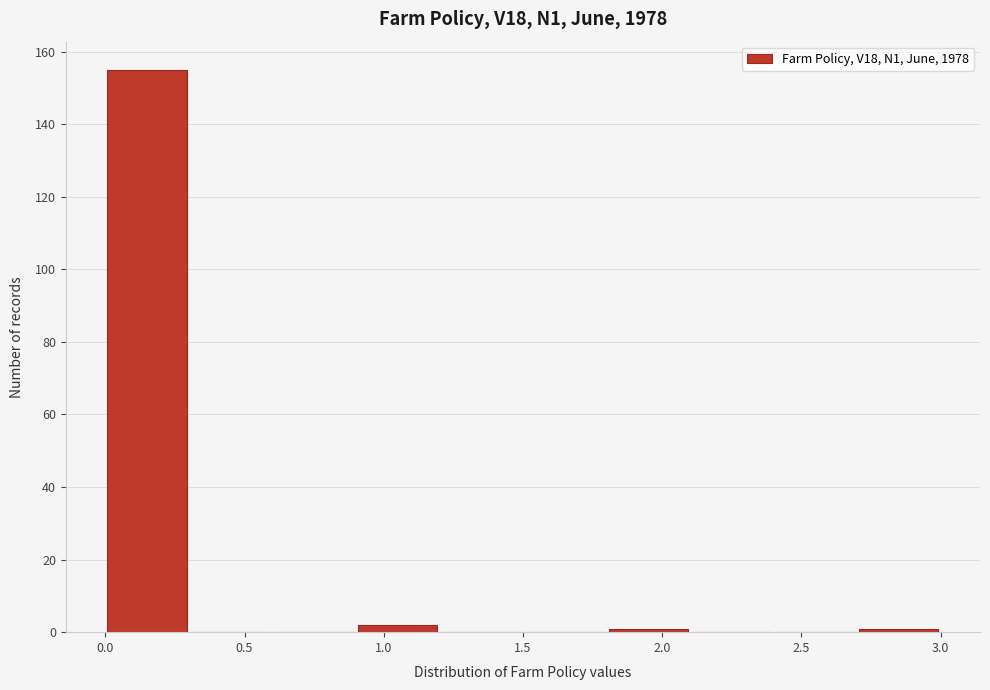

Reading left to right, list every bar in this chart as the range it spans on the x-axis followed by its height. The values are not printed on the chart, so give them approximately, as read against the axis.

0.0 to 0.3: 156
0.3 to 0.6: 0
0.6 to 0.9: 0
0.9 to 1.2: 2
1.2 to 1.5: 0
1.5 to 1.8: 0
1.8 to 2.1: under 2
2.1 to 2.4: 0
2.4 to 2.7: 0
2.7 to 3.0: under 2